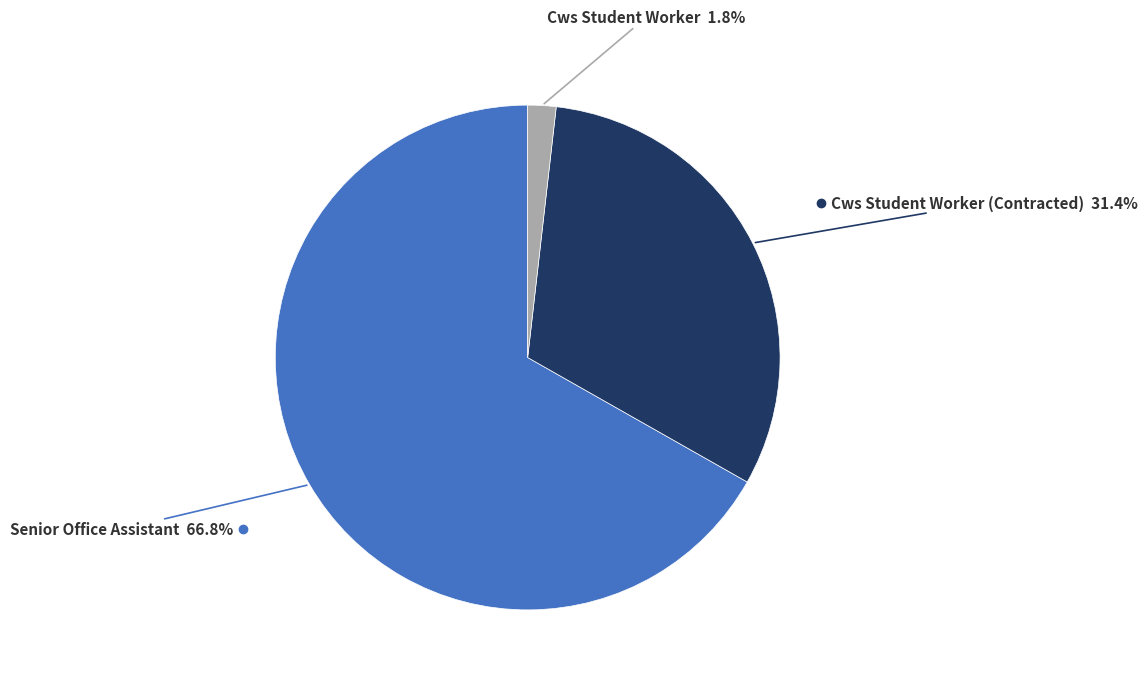

Is there any slice that represents more than half of the pie?

Yes